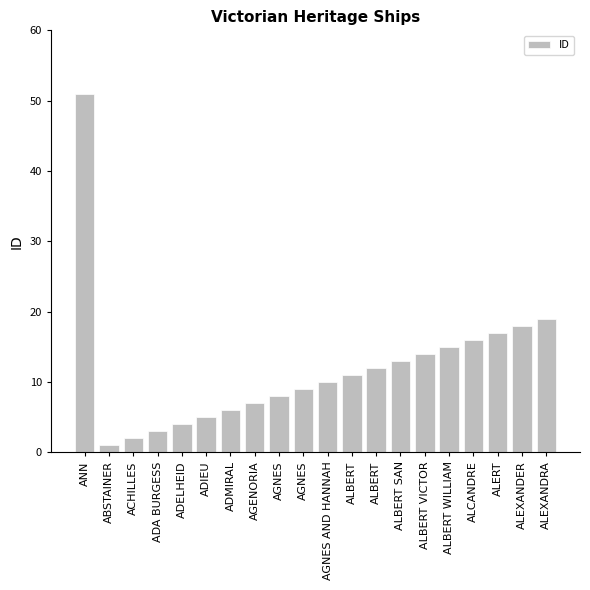

Where does the data first go above 11?

ANN